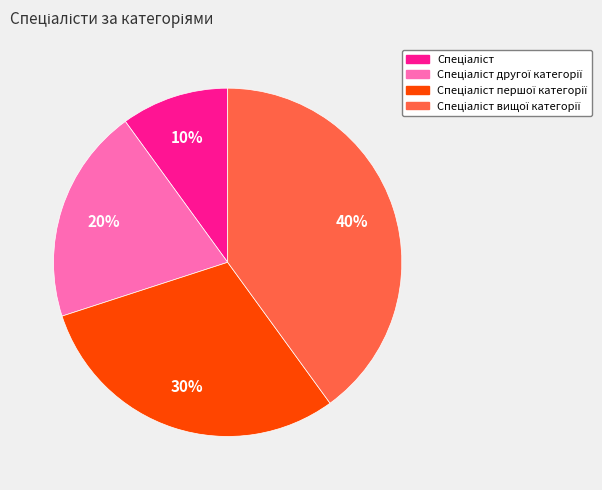

To the nearest percent, what is the average slice percentage?

25%